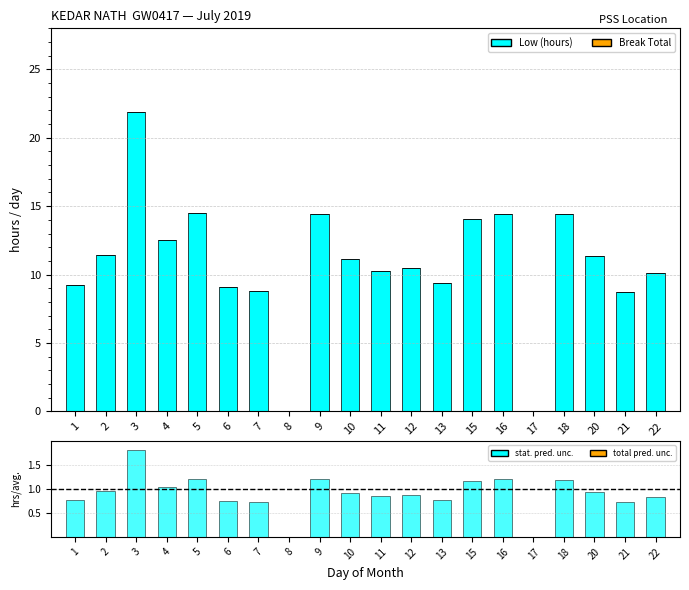

Count the number of categories in the chart.

20